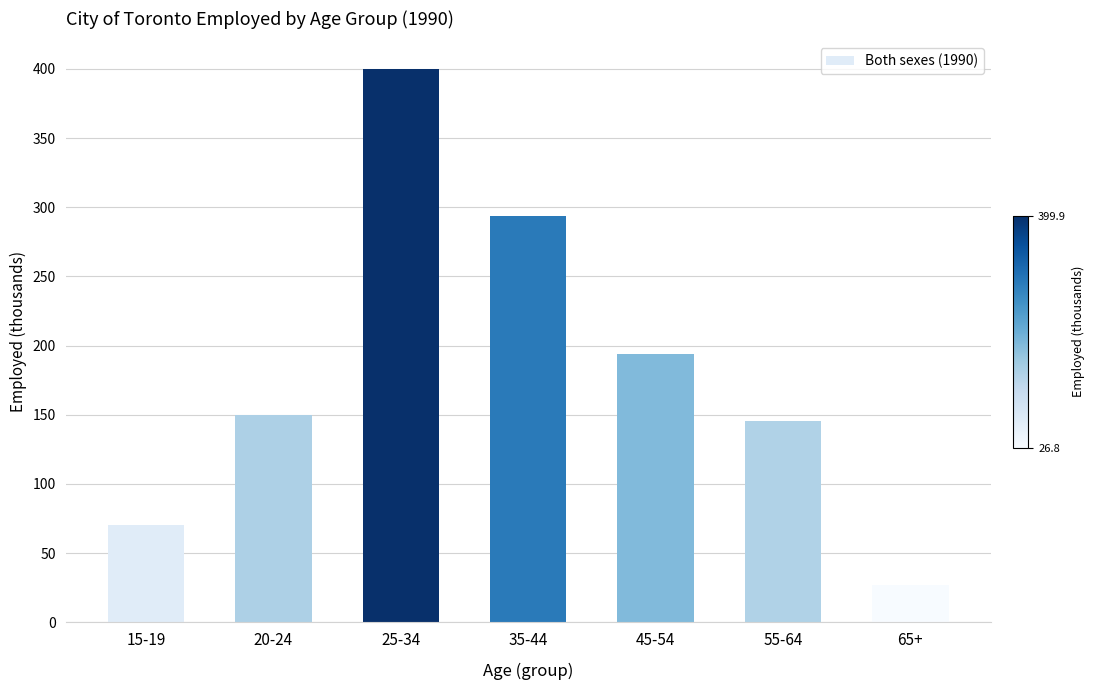

Rank the categories by value from lowest to highest.

65+, 15-19, 55-64, 20-24, 45-54, 35-44, 25-34